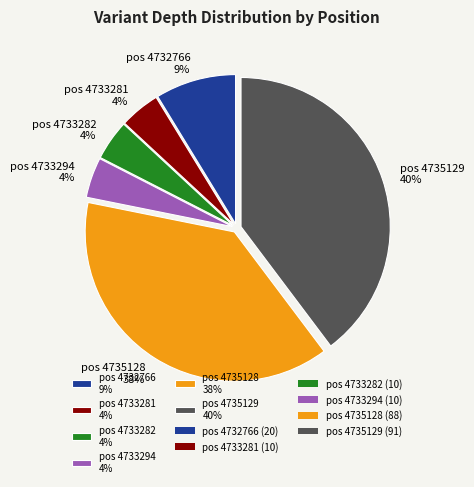

Is there a majority slice in this chart?

No